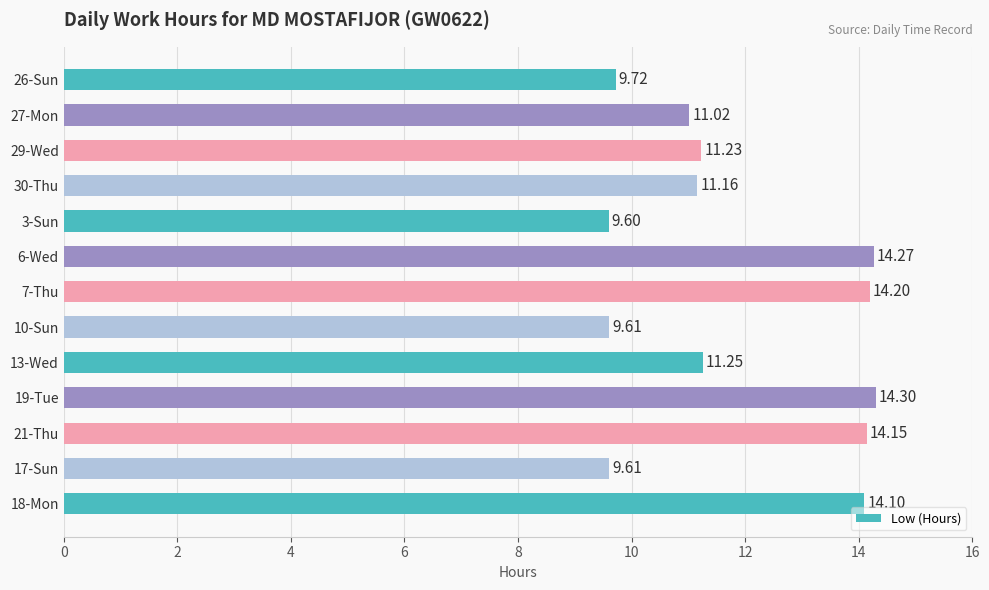

What is the change in value from 26-Sun to 27-Mon?

+1.3